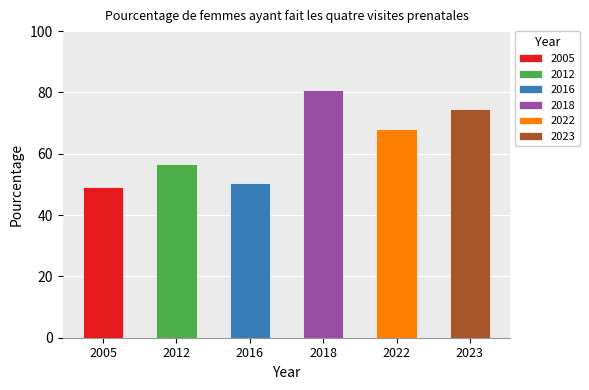

Which category has the lowest value across all series?

2005